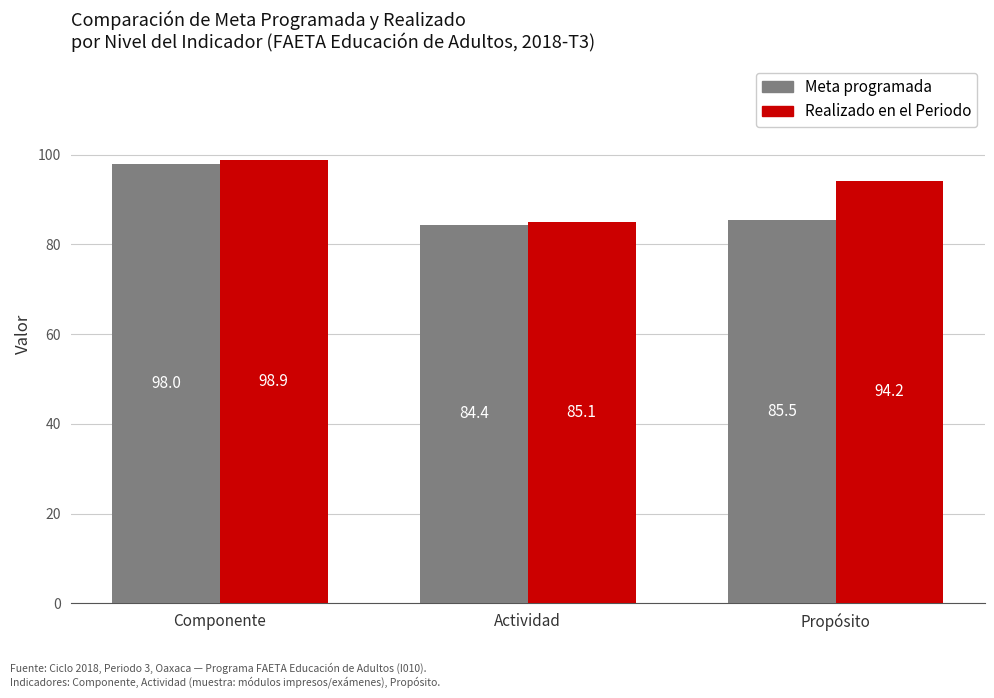

What are all the series names shown in the legend?

Meta programada, Realizado en el Periodo